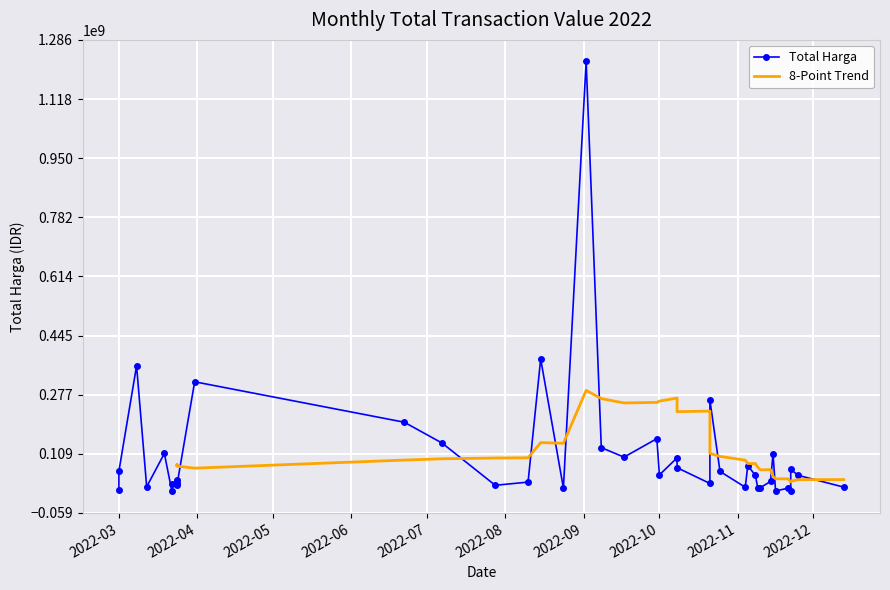

At which category does the chart reach its peak across all series?

2022-09-02